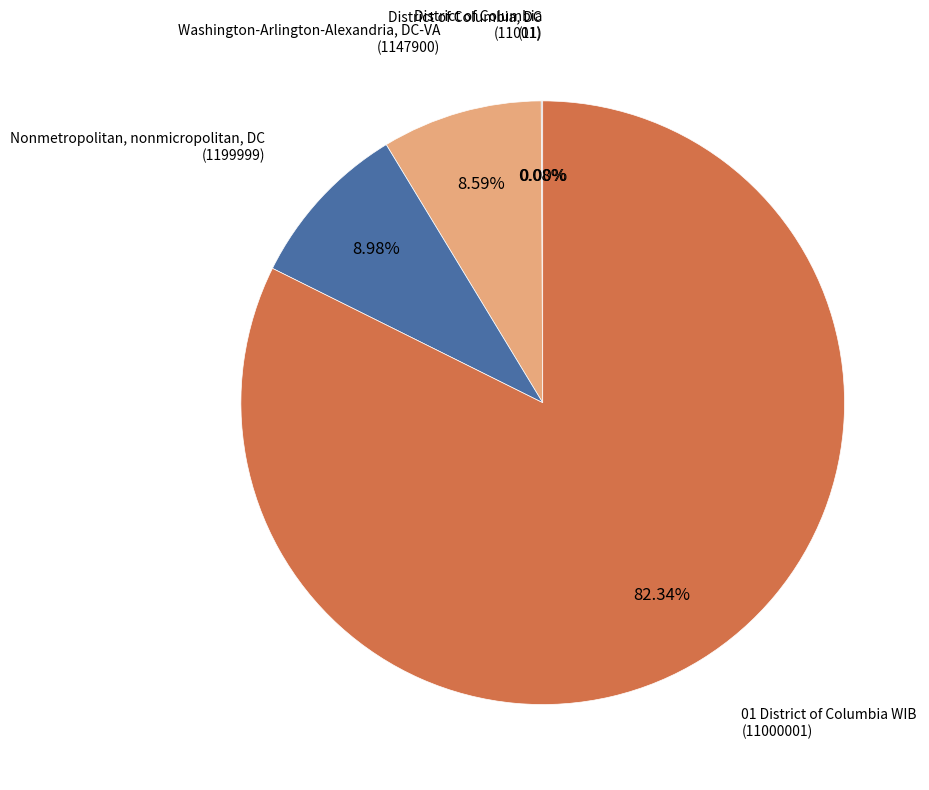

Does Nonmetropolitan, nonmicropolitan, DC account for over 50% of the chart?

No